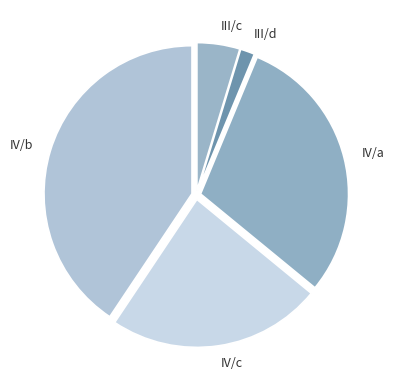

Combined, do III/c and III/d account for over 50%?

No